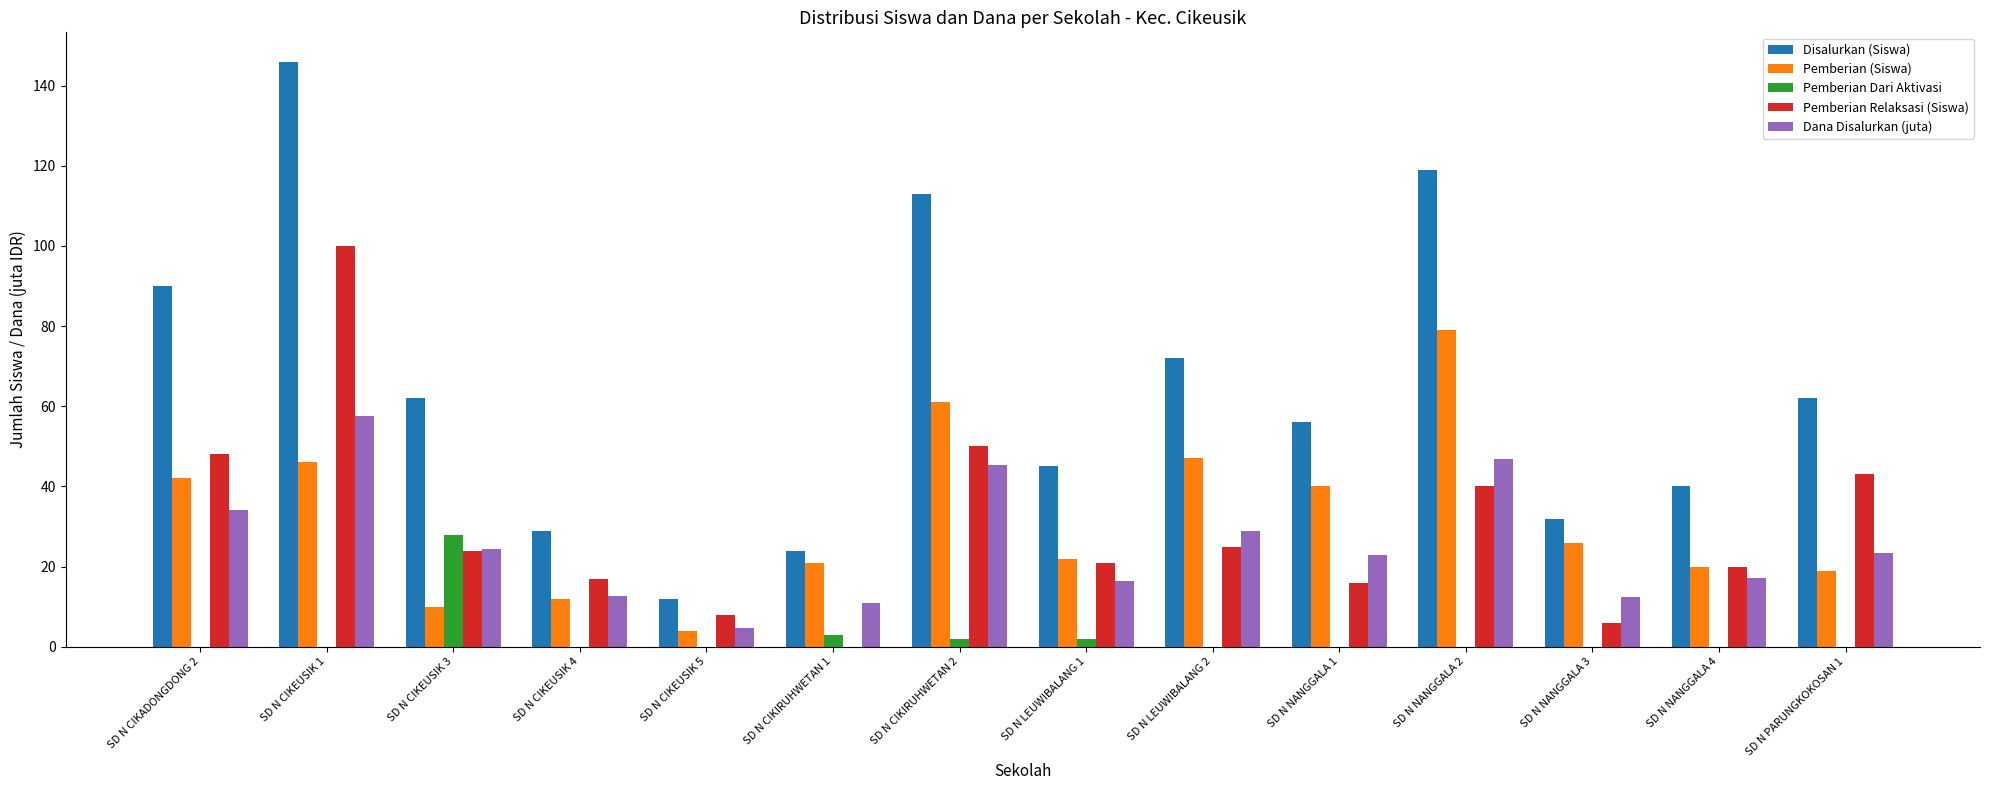

How many distinct data groups are displayed?

5